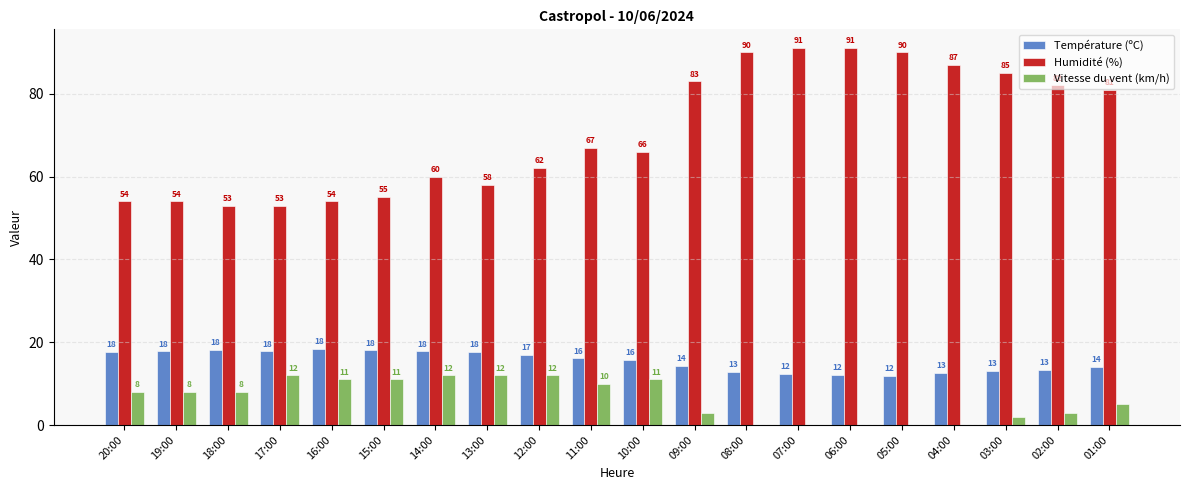

Read the Humidité (%) value at 12:00.

62.0